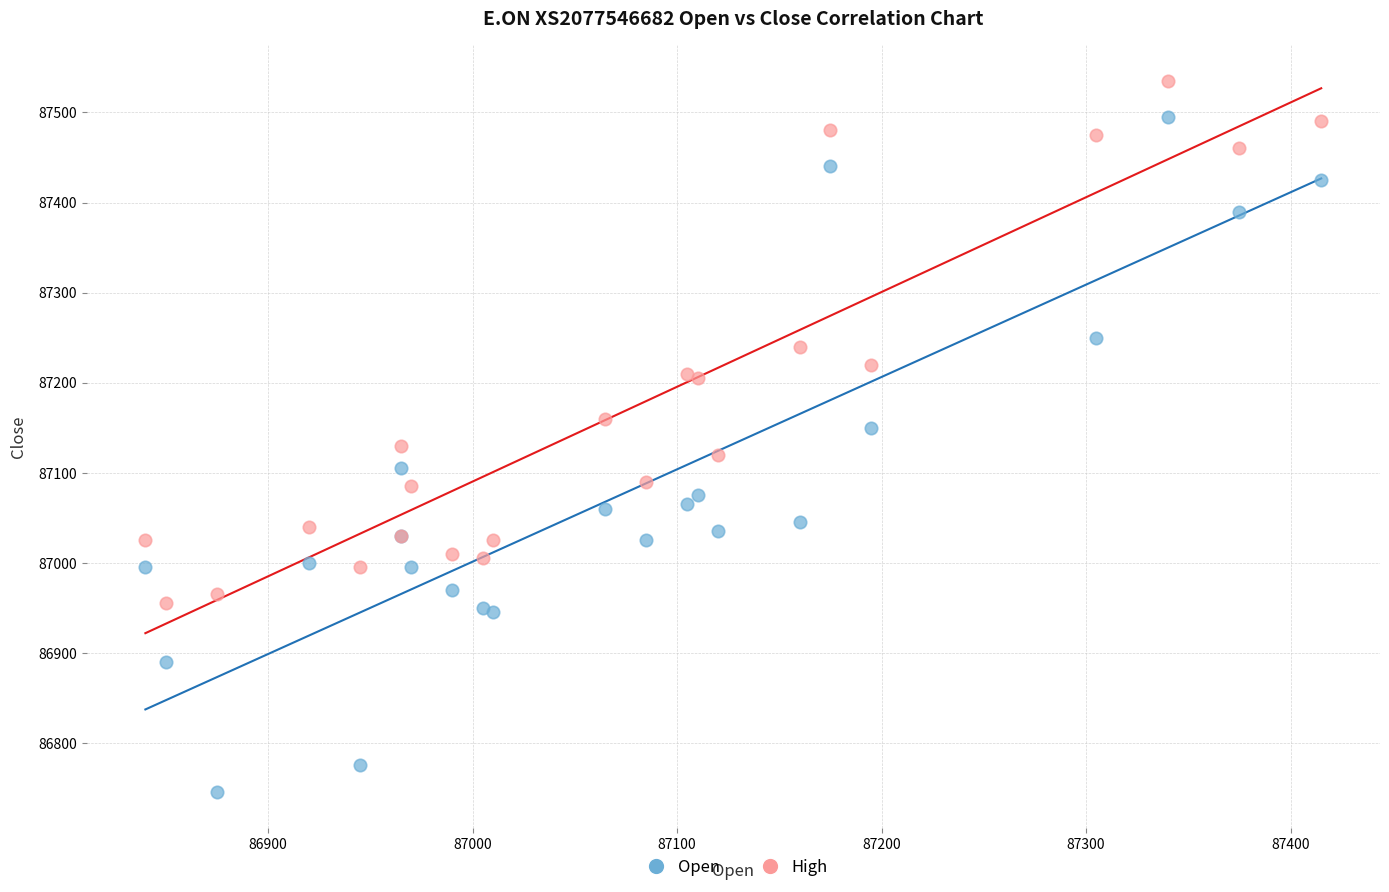

What is the X range (max minus min) for the scatter plot?

575